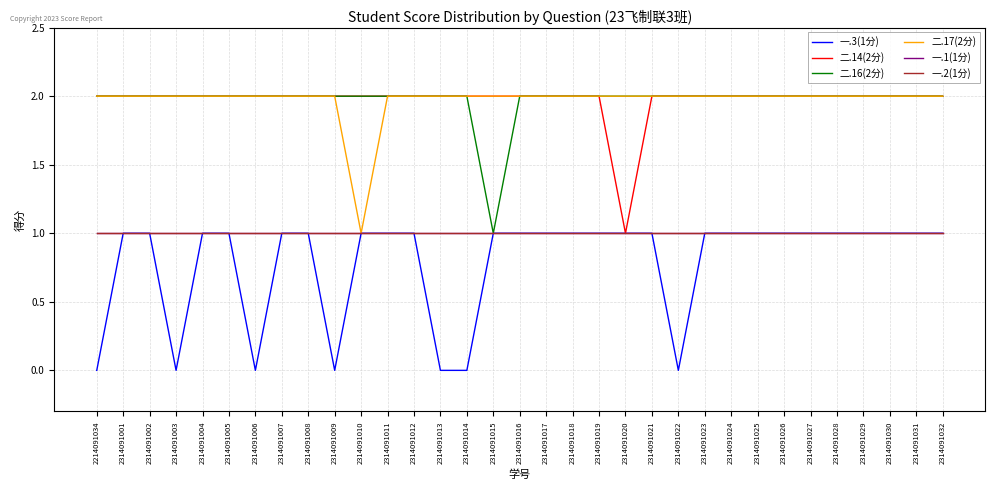

What is the maximum value shown in the chart?

2